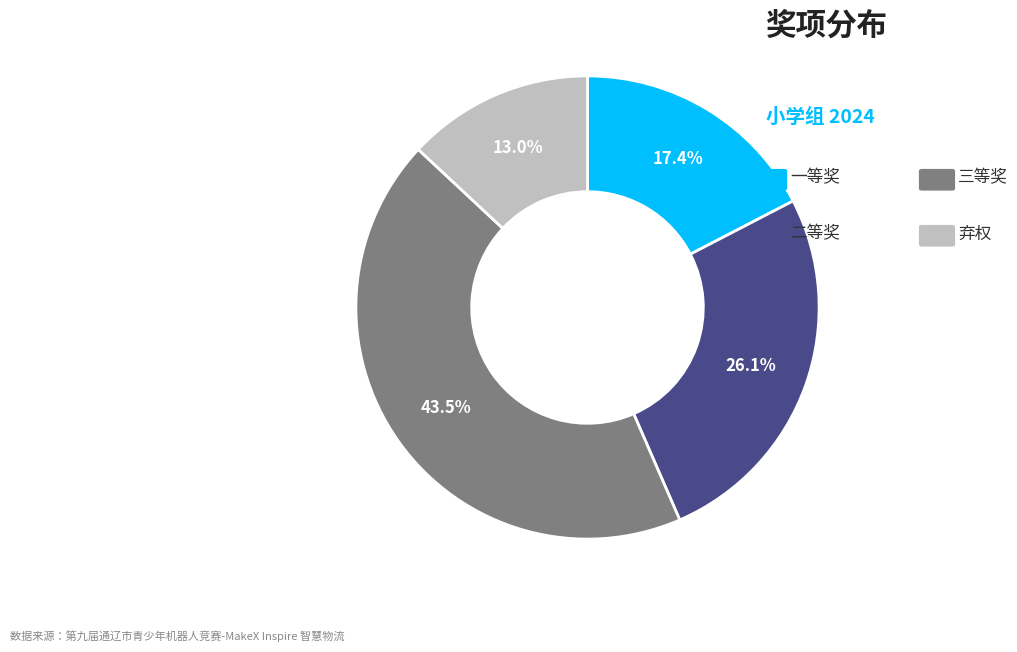

How many slices are in this pie chart?

4